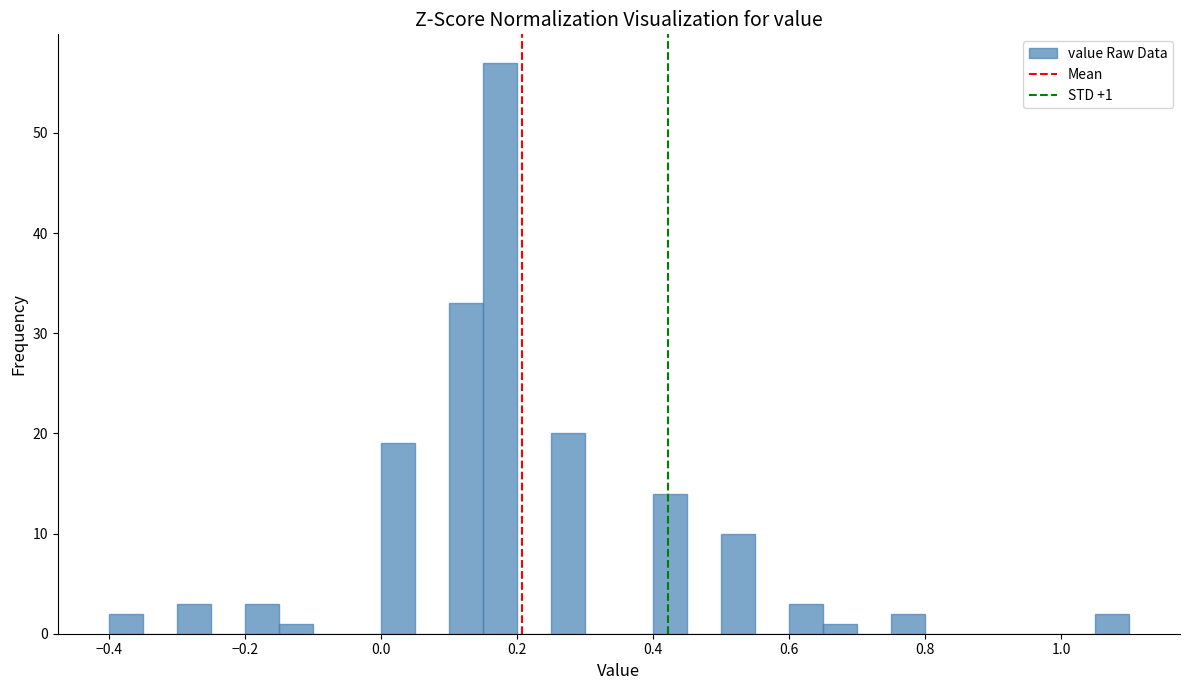

Around what value on the x-axis is the tallest bar? Give the approximate position of its centre, as read against the axis.

0.18